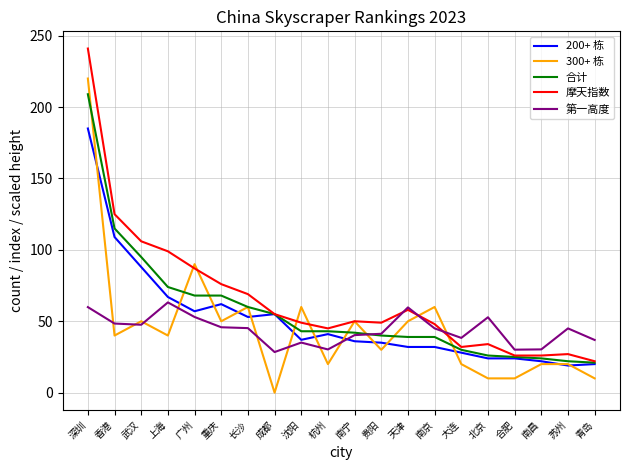

Between which two adjacent categories do 300+ 栋 and 第一高度 first intersect?

深圳 and 香港